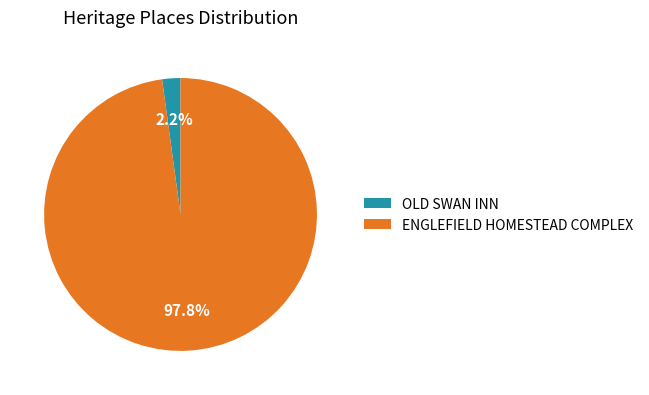

How much of the chart is everything except ENGLEFIELD HOMESTEAD COMPLEX?

2.2%